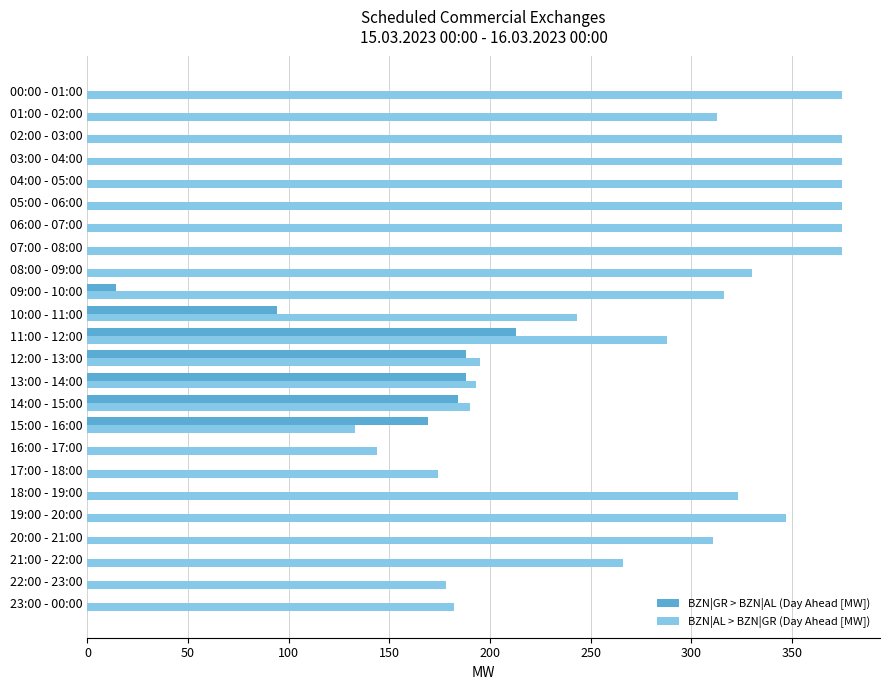

True or false: BZN|AL > BZN|GR (Day Ahead [MW]) has a value of 190 at 14:00 - 15:00.

True